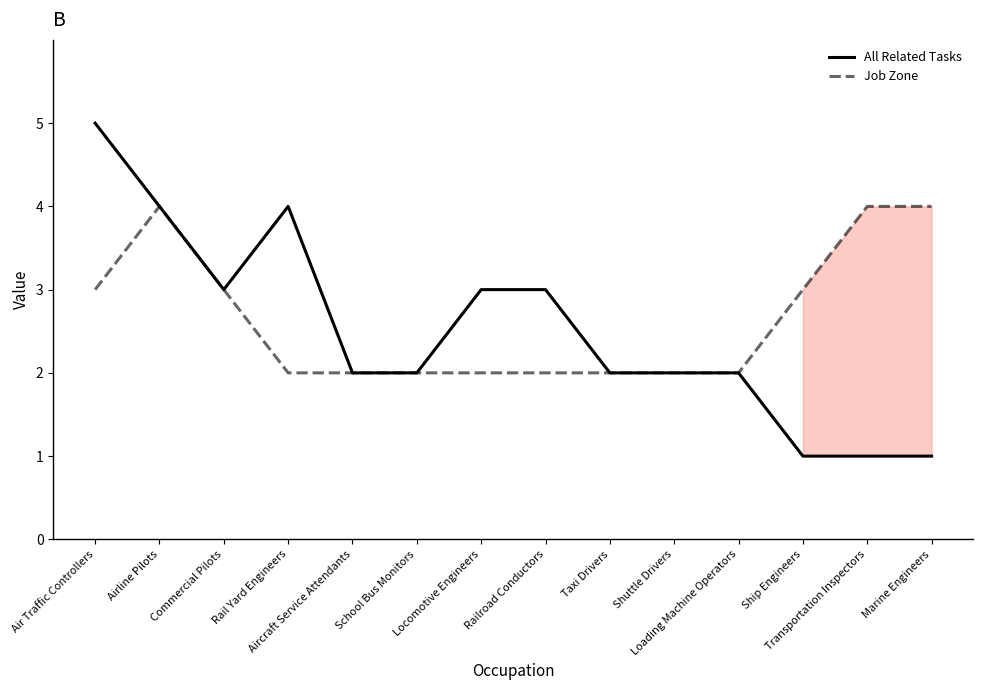

What is the sum of the All Related Tasks values at Taxi Drivers and Commercial Pilots?

5